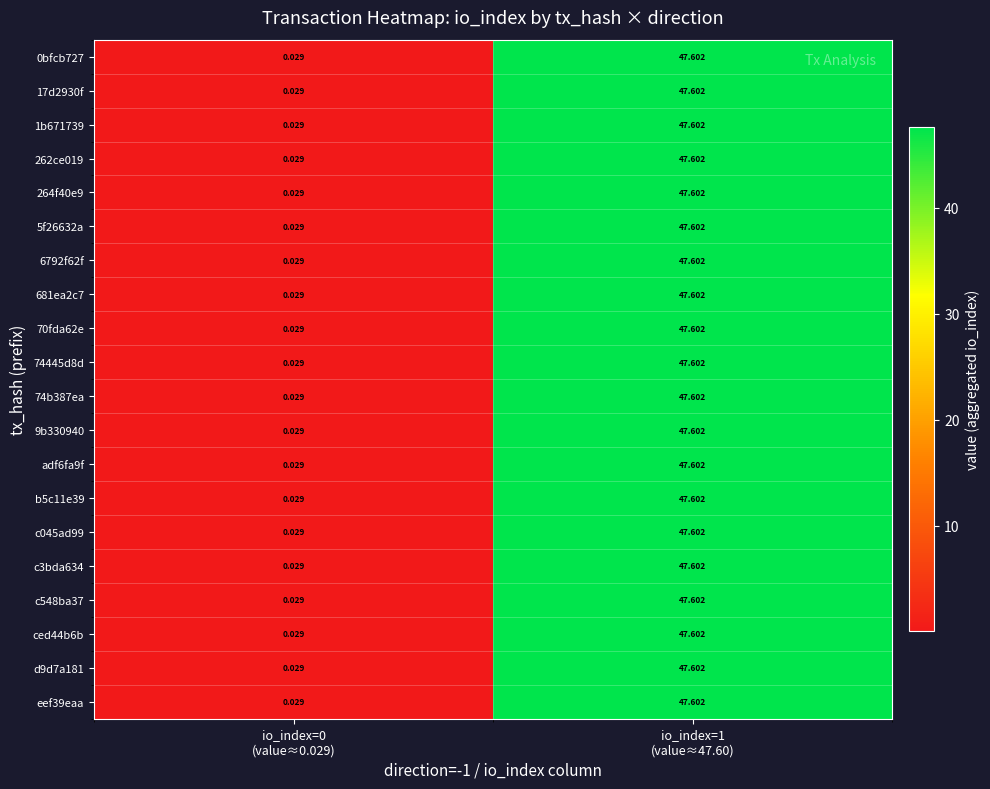

How many data points in 74b387ea are above 47?

1